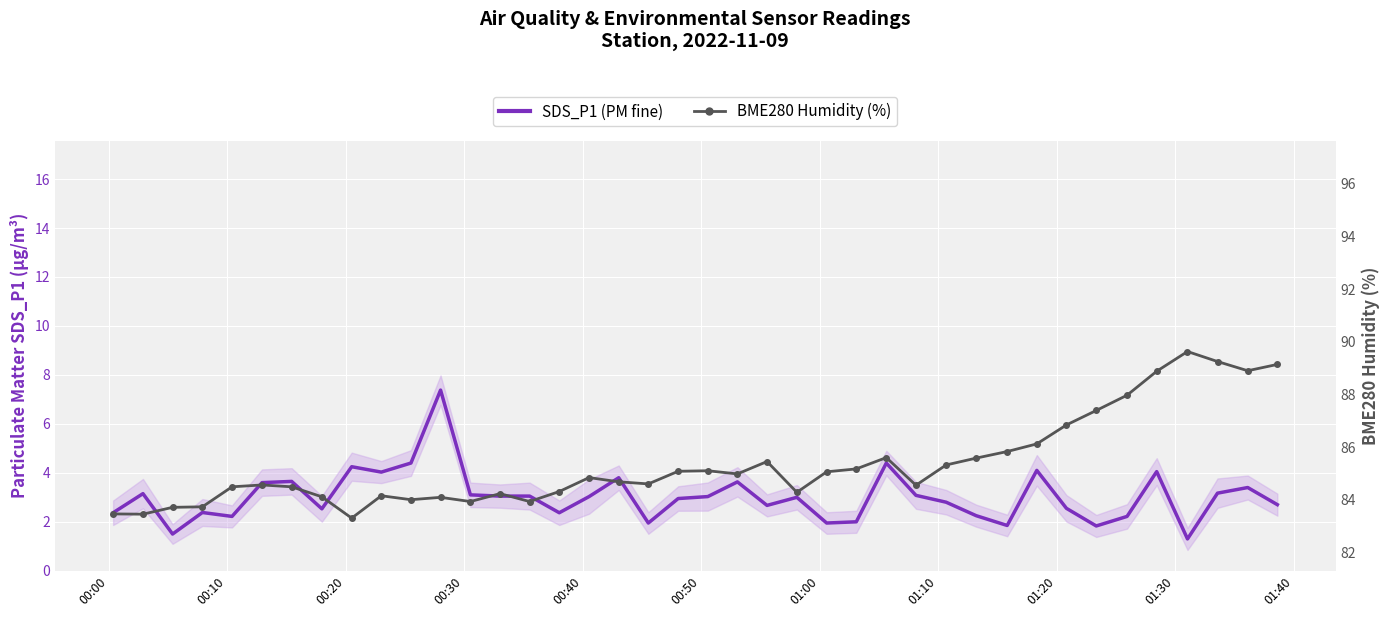

True or false: SDS_P1 (PM fine) has more than 1 points higher than both neighbors.

True